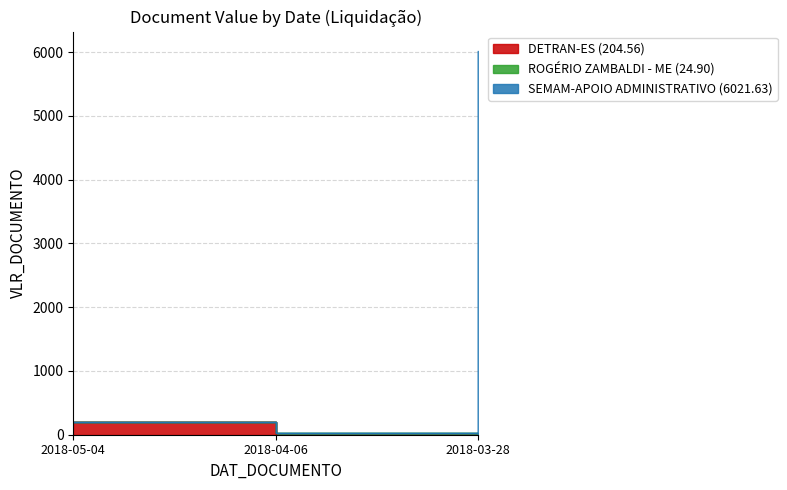

Which has a higher value, 2018-04-06 or 2018-03-28?

2018-04-06